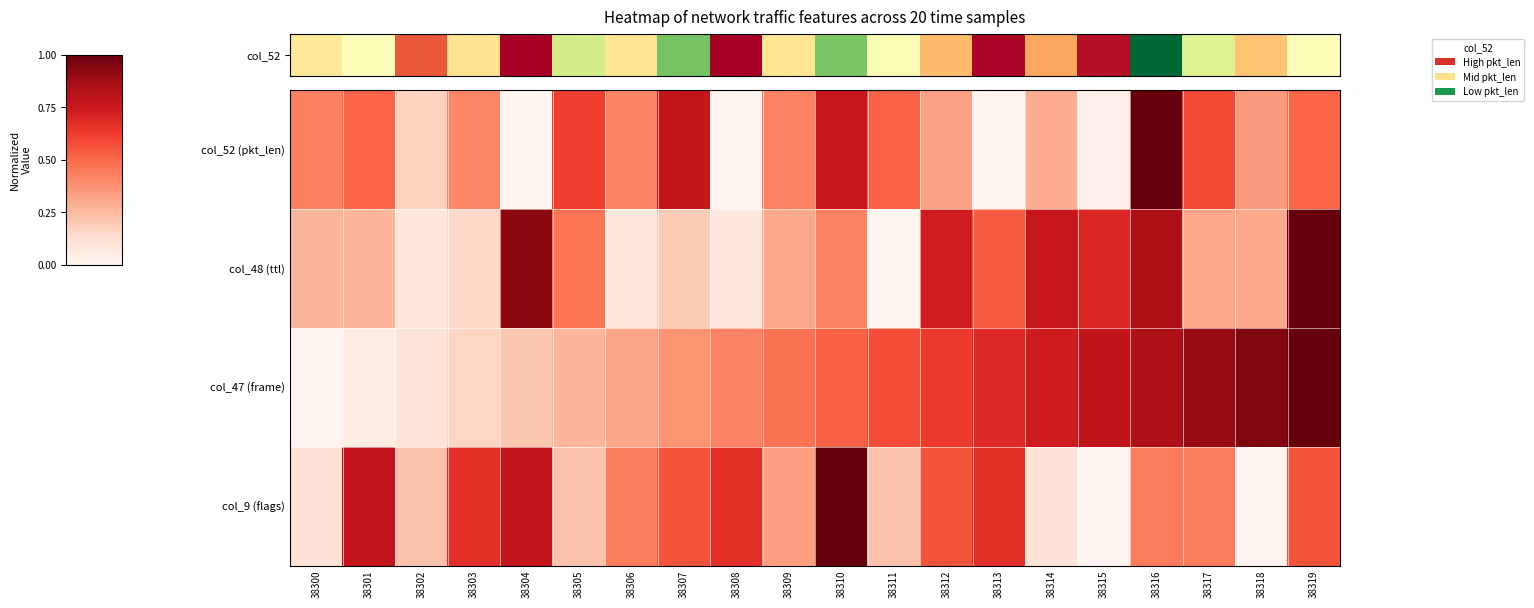

At which category is the sum across all series the highest?

38316